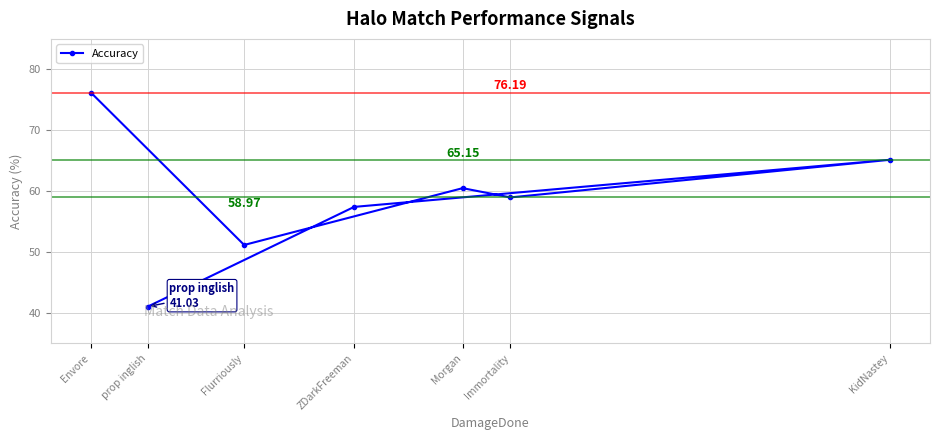

What is the greatest value displayed?

76.2